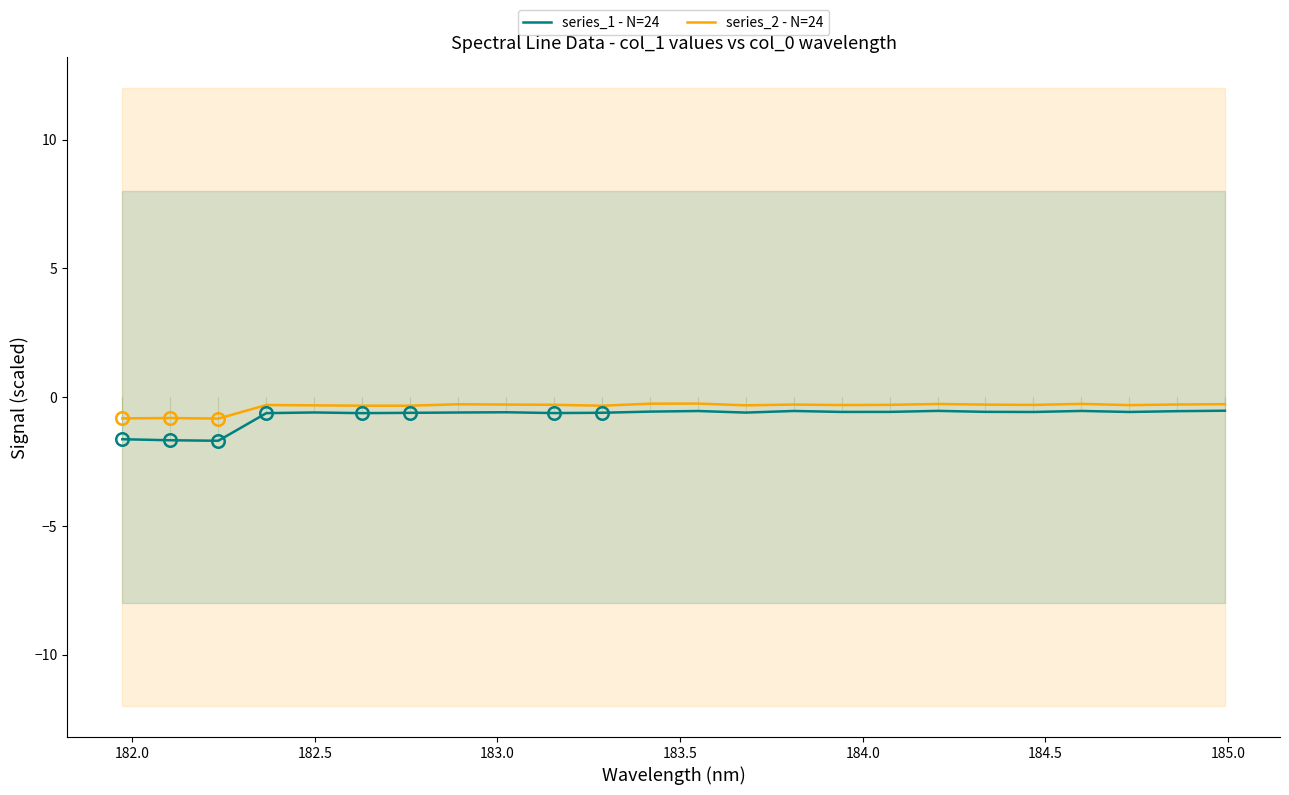

True or false: series_2 - N=24 and series_1 - N=24 intersect in this chart.

False